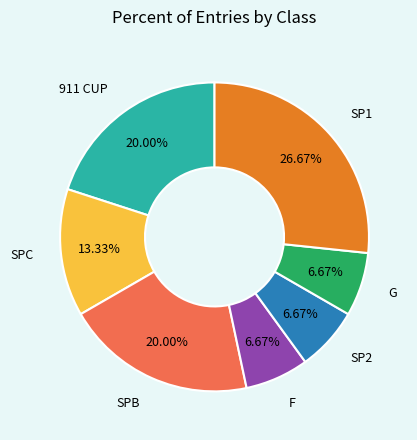

Which has a higher value, SP2 or SPC?

SPC